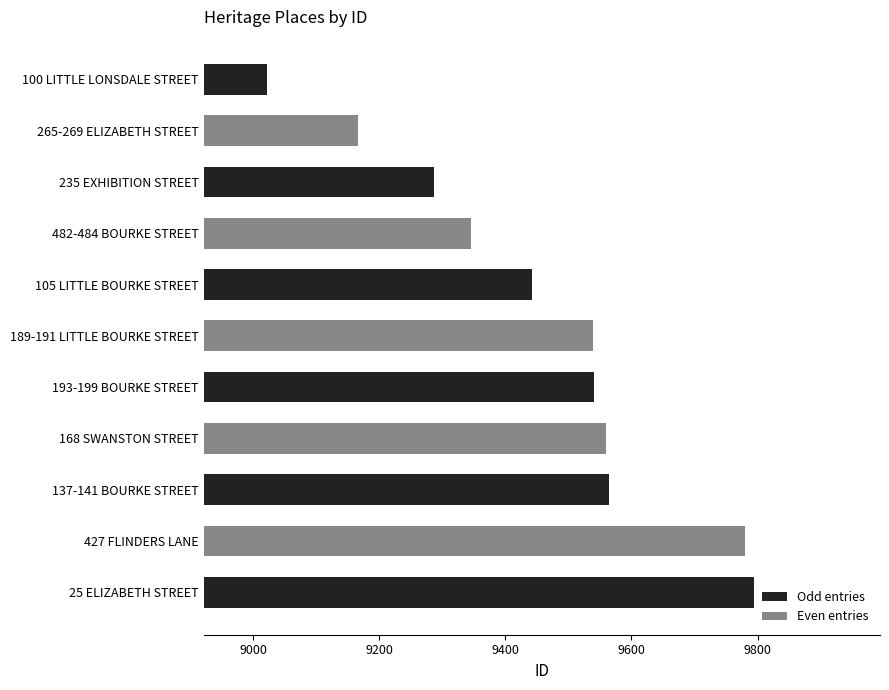

Does the chart contain stacked bars?

No